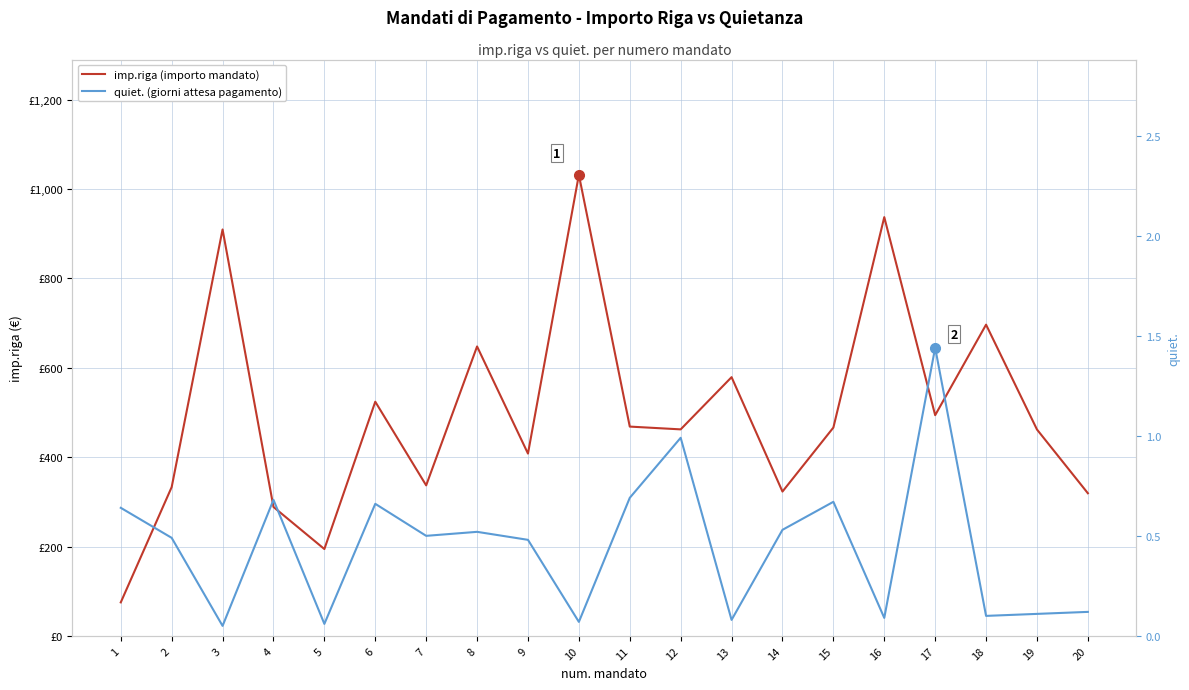

What is the difference between the second highest and minimum values in the quiet. (giorni attesa pagamento) series?

0.9